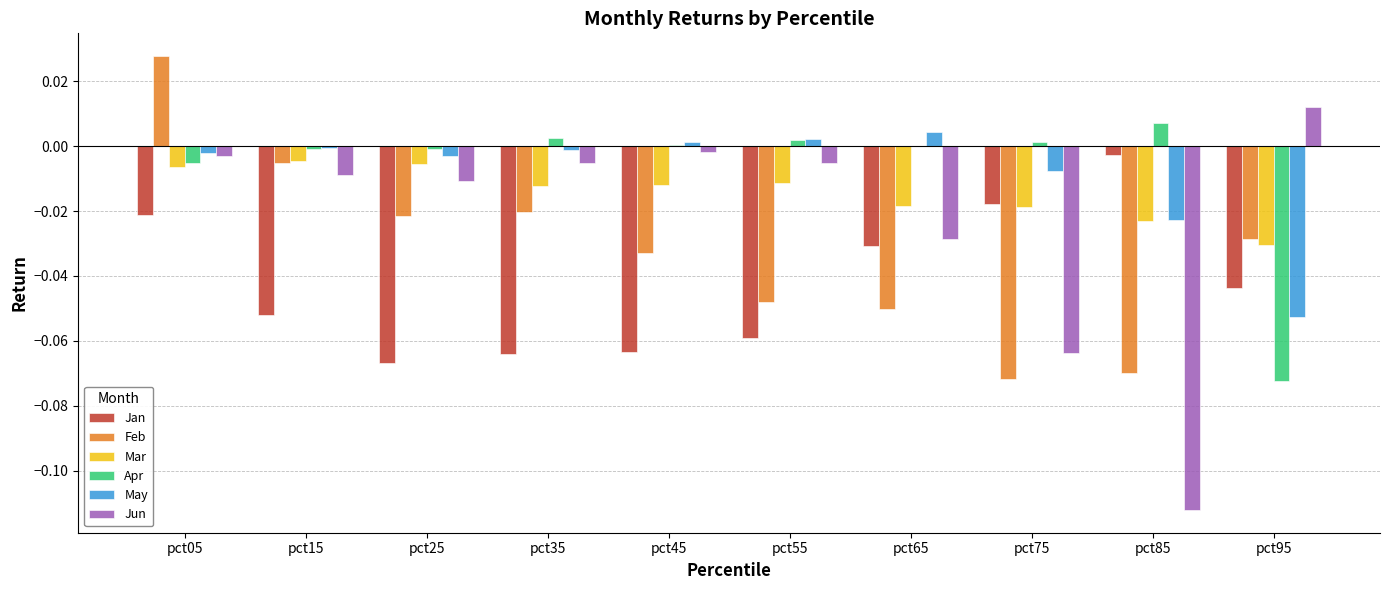

Which series has the largest total across all categories?

Apr